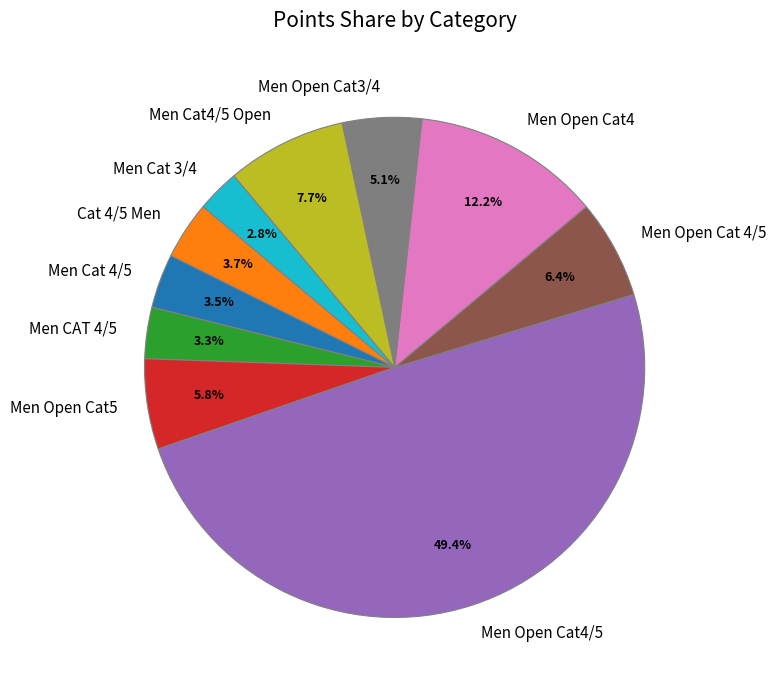

Does Men Cat 3/4 account for over 50% of the chart?

No